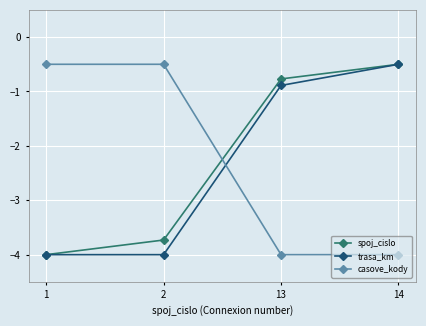

True or false: trasa_km and casove_kody cross at least once.

True